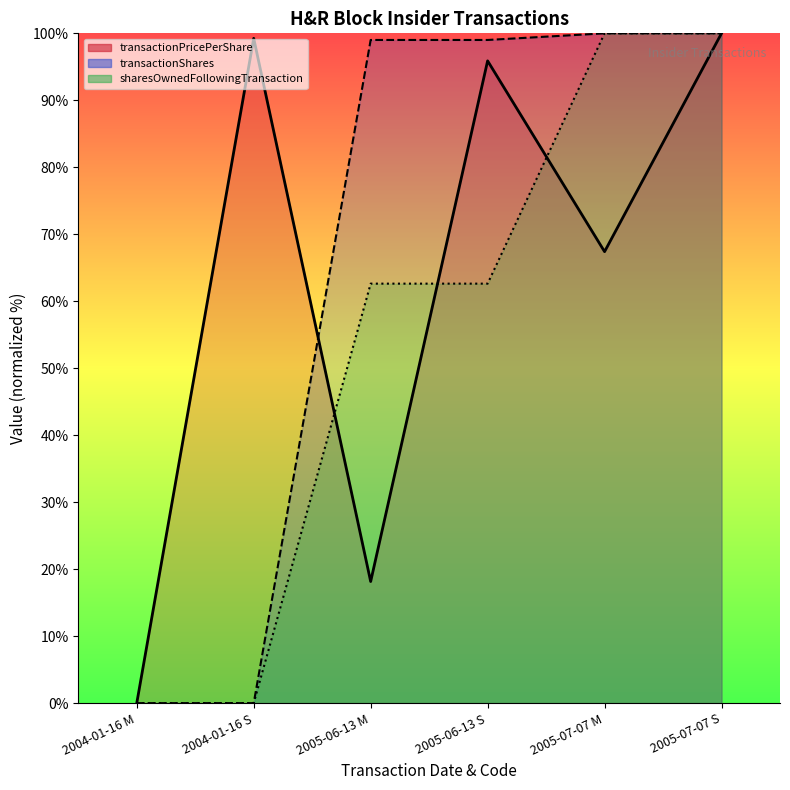

Reading left to right, extract all data points from this chart.

transactionPricePerShare (line): 0.0	99.3	18.2	95.9	67.4	100.0
transactionShares (line): 0.0	0.0	99.0	99.0	100.0	100.0
sharesOwnedFollowingTransaction (line): 0.0	0.0	62.6	62.6	100.0	100.0